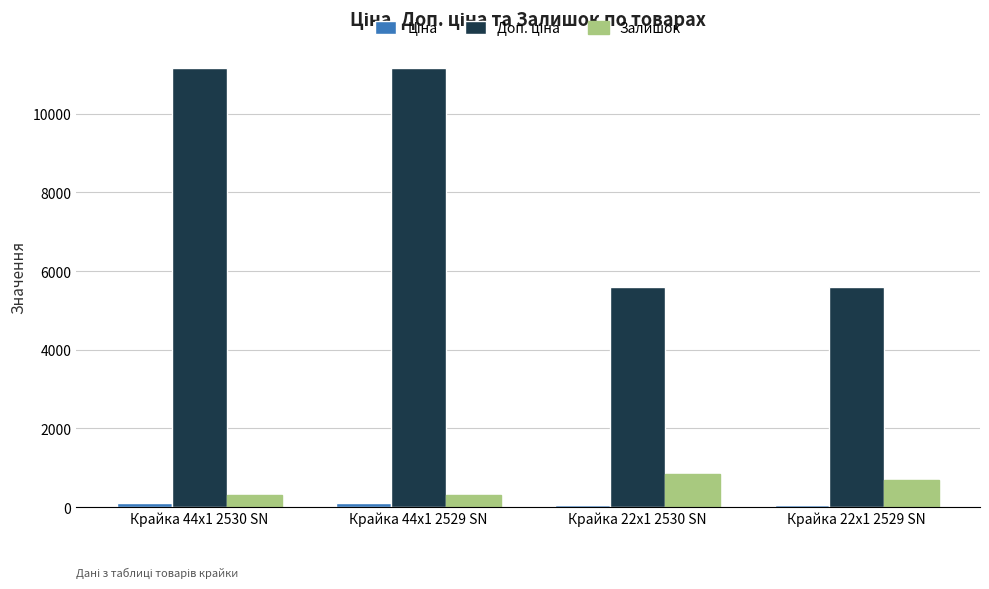

True or false: Залишок has a value of 845.0 at Крайка 22x1 2530 SN.

True